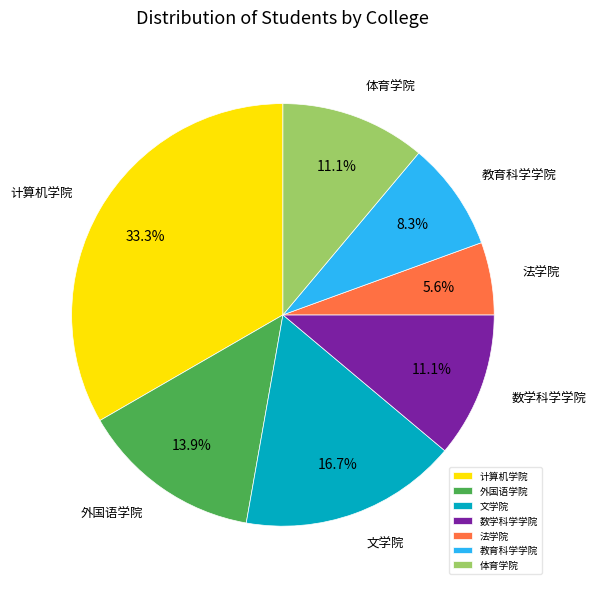

Is there any slice that represents more than half of the pie?

No